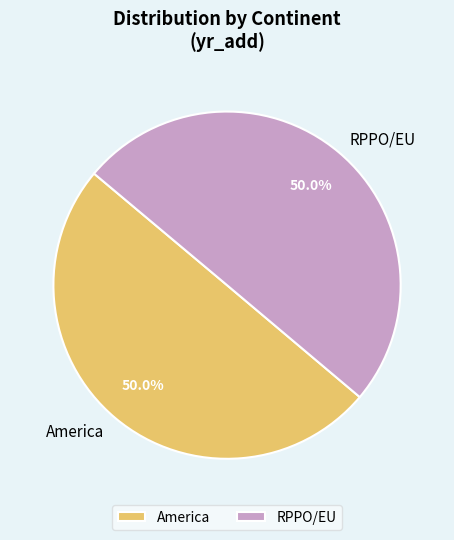

What is the ratio of the value at RPPO/EU to the value at America?

1.0